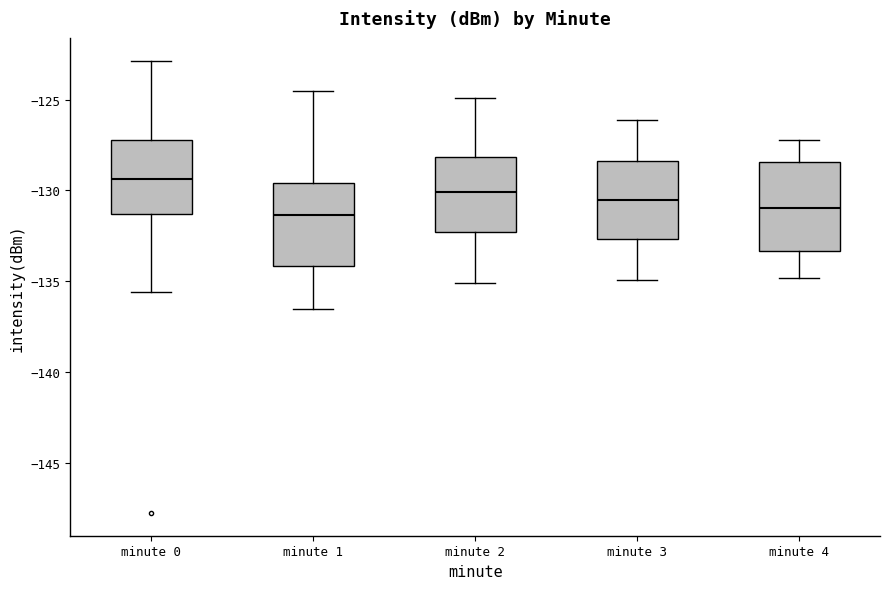

Reading left to right, read every box against the y-axis: the position of its median line, the range the box covers, and the ends of its whiskers. The values are not printed on the chart, so give them approximately, as read against the axis.

minute 0: median -129.5, box -131.5 to -127.0, whiskers -135.5 to -123.0
minute 1: median -131.5, box -134.0 to -129.5, whiskers -136.5 to -124.5
minute 2: median -130.0, box -132.5 to -128.0, whiskers -135.0 to -125.0
minute 3: median -130.5, box -132.5 to -128.5, whiskers -135.0 to -126.0
minute 4: median -131.0, box -133.5 to -128.5, whiskers -135.0 to -127.0